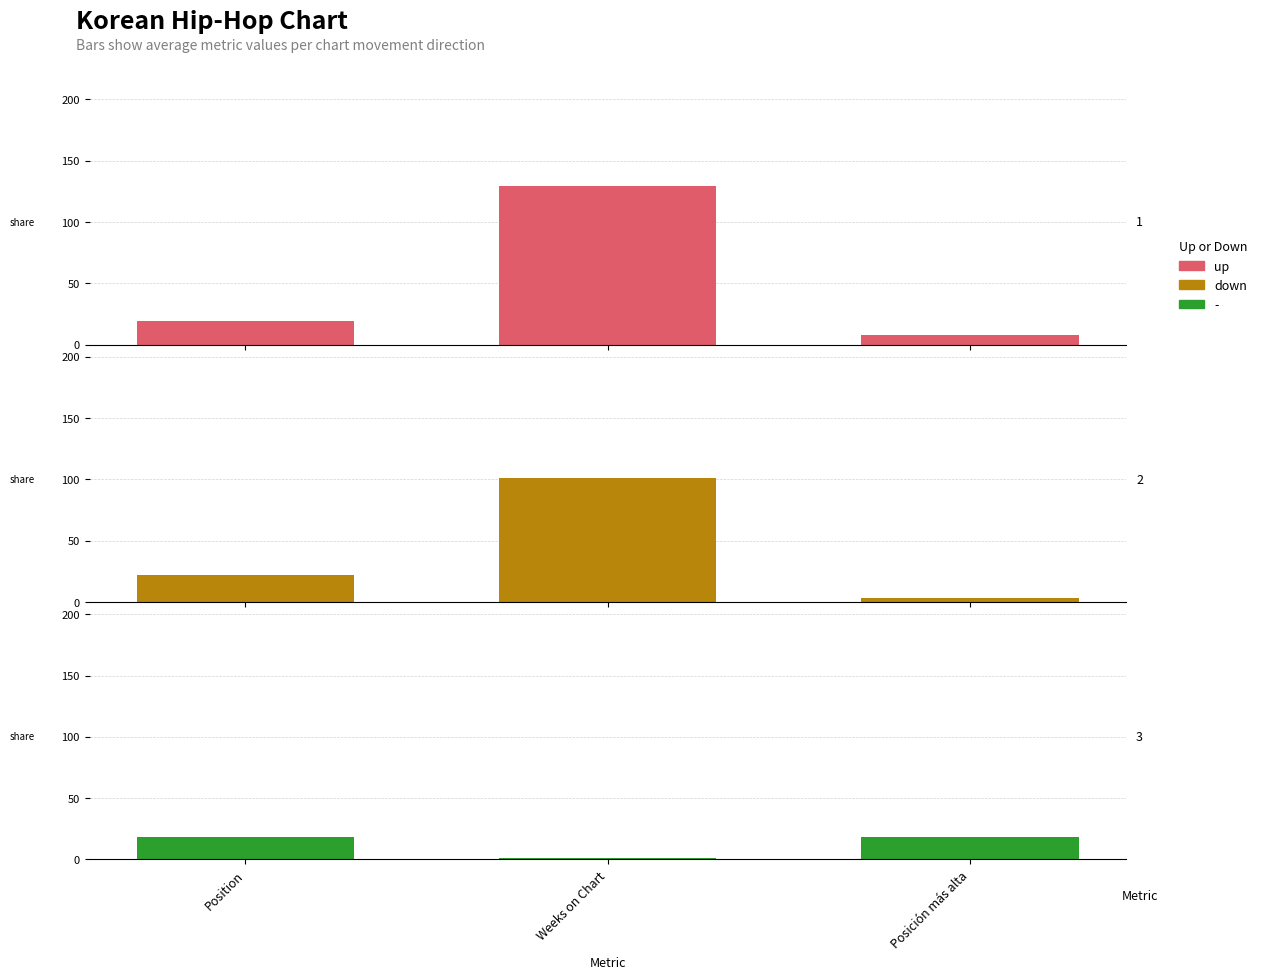

Which series has the largest total across all categories?

up